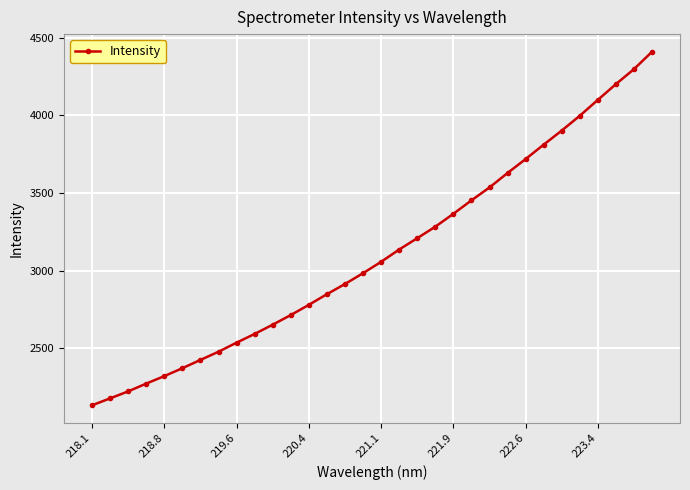

What is the value of the 16th point from the left?

2983.3